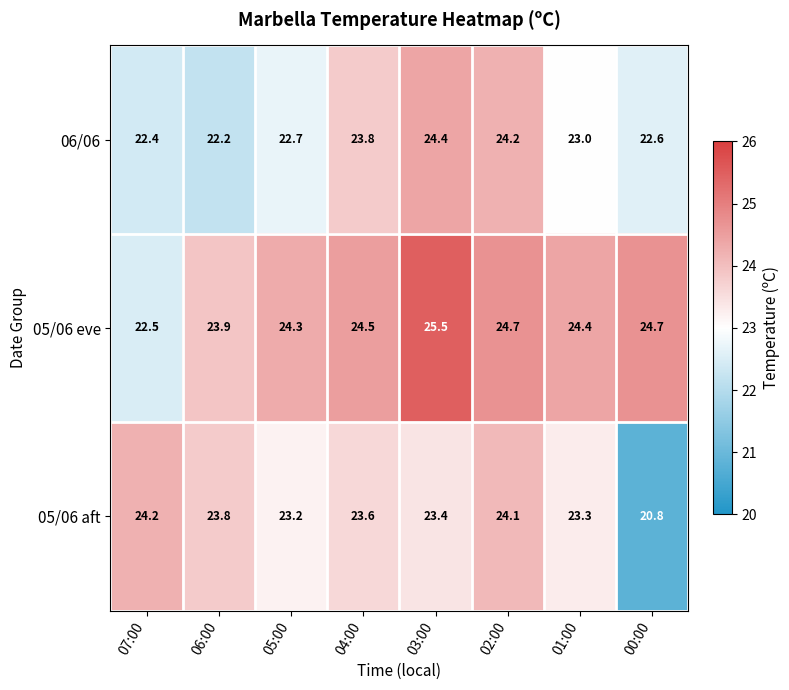

Where does the 05/06 aft series first go above 23?

07:00